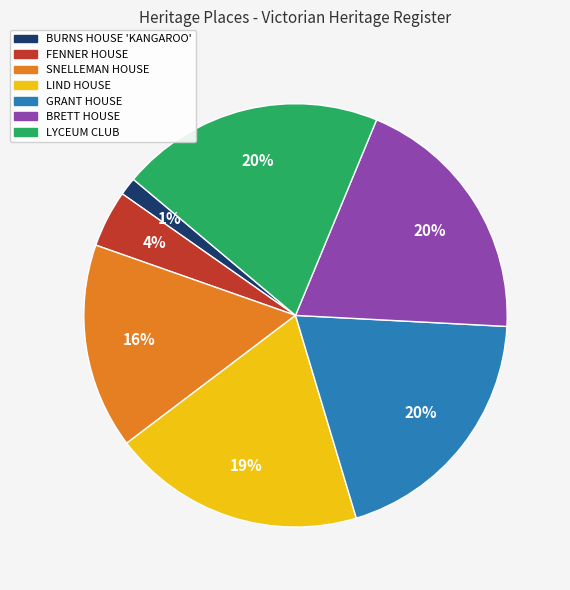

Which slice is the smallest?

BURNS HOUSE 'KANGAROO'